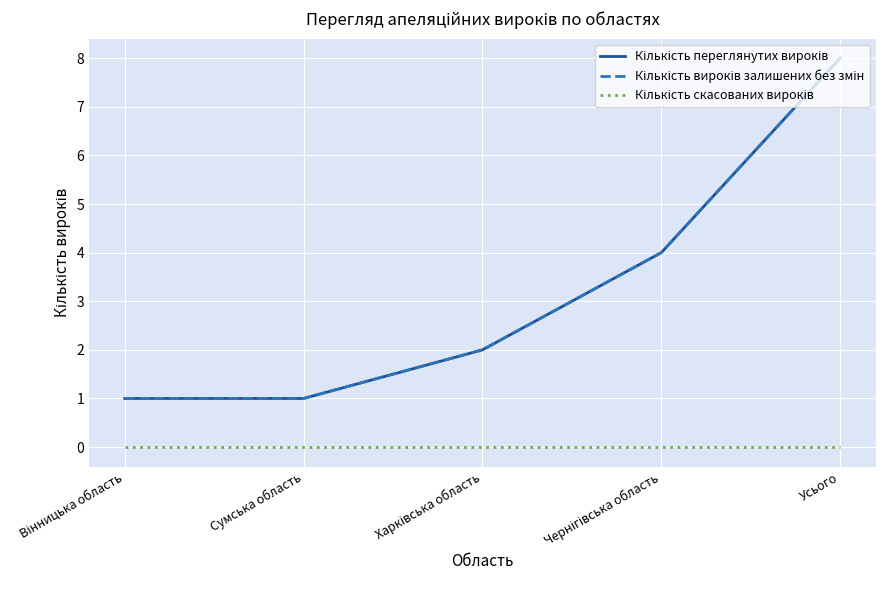

How many lines are shown in the chart?

3